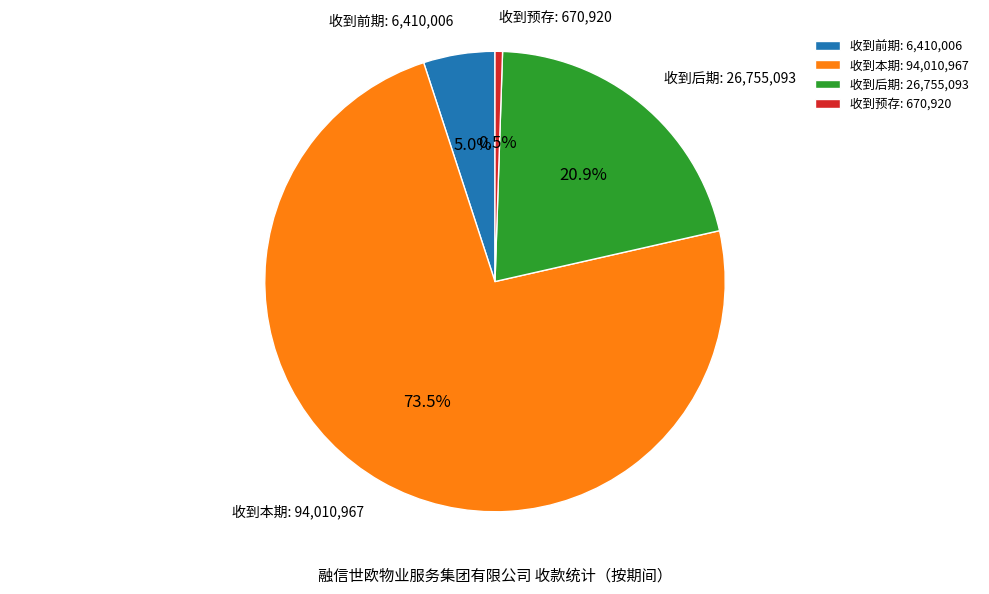

Combined, do 收到后期 and 收到前期 account for over 50%?

No